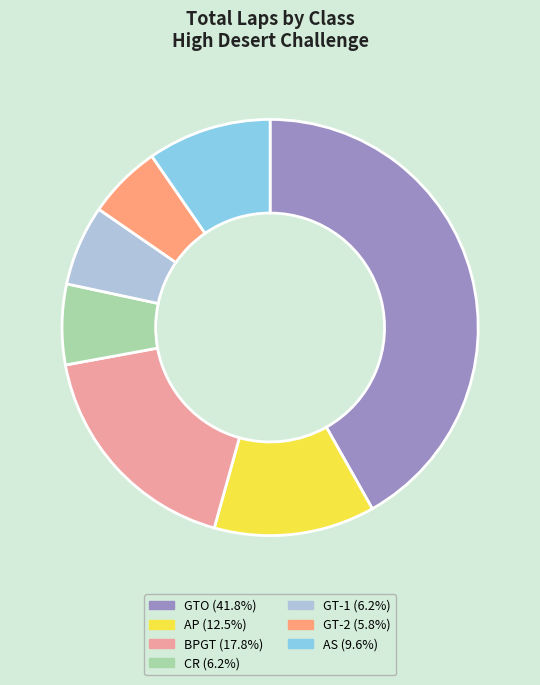

The CR slice represents 2% of the pie. True or false?

False